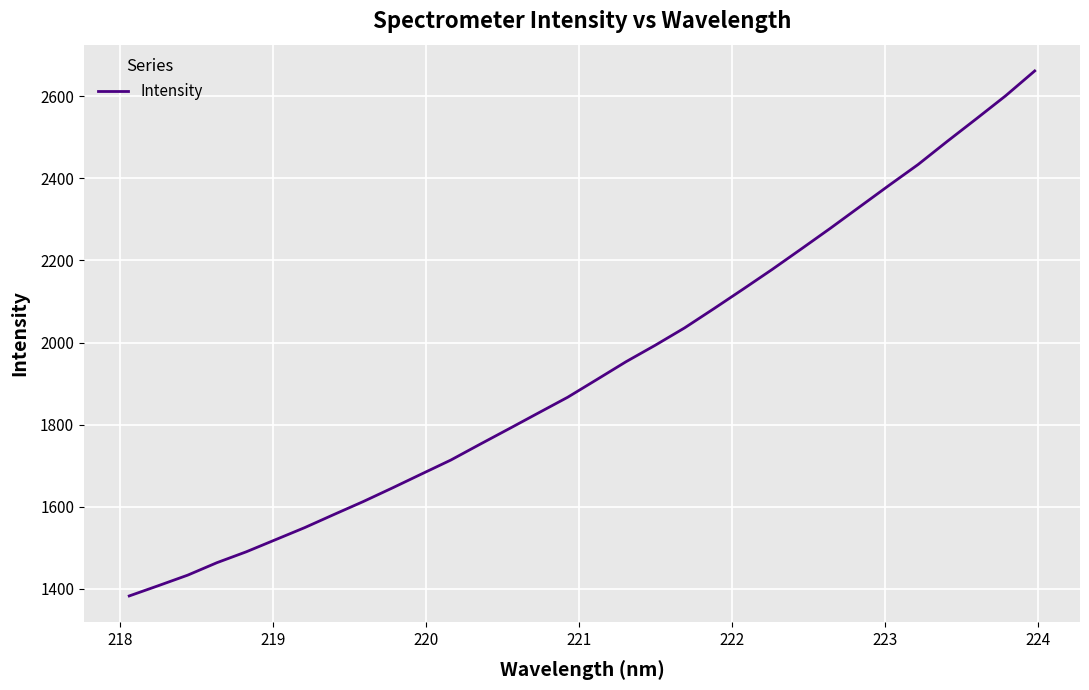

What is the greatest value displayed?

2661.2